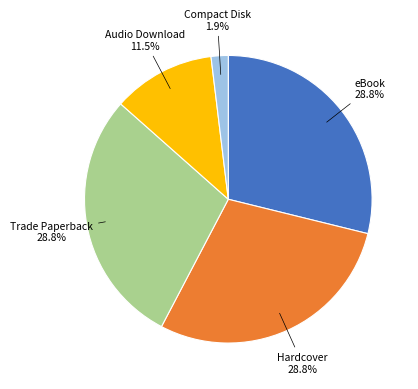

Which category has the smallest portion of the pie?

Compact Disk